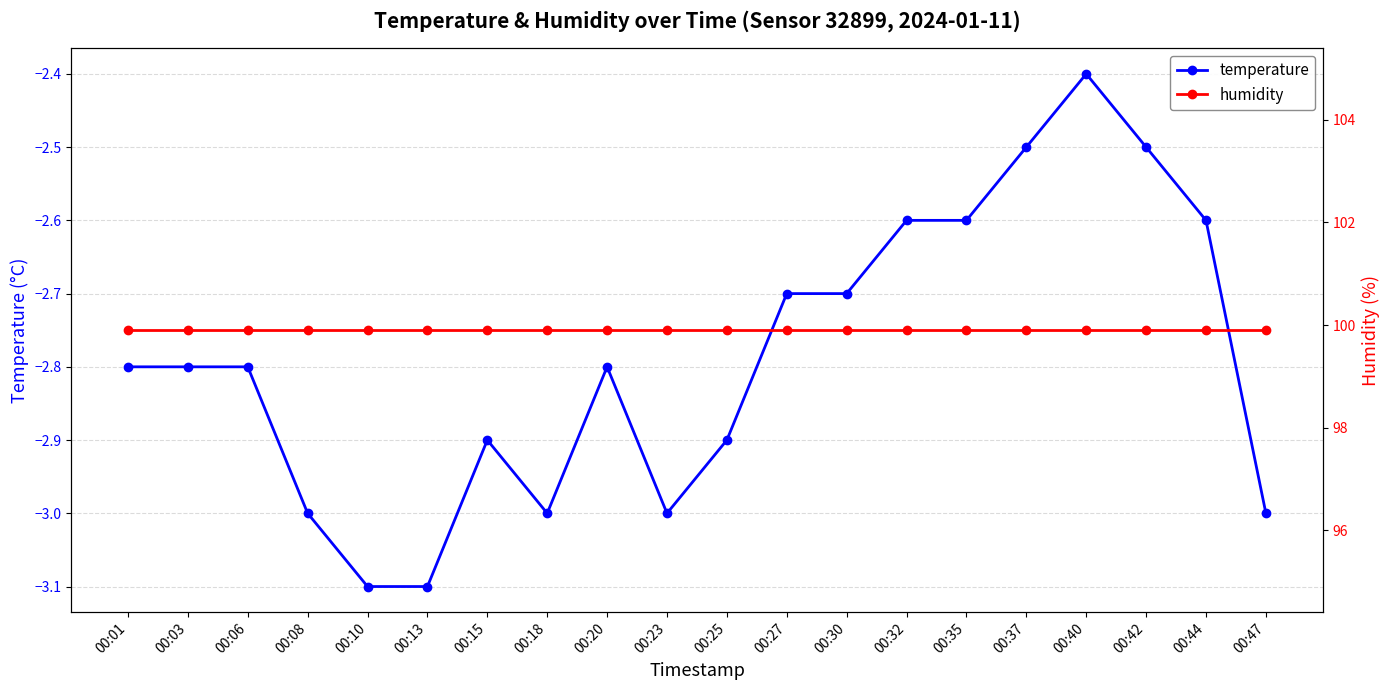

What is the spread (max minus min) of values at 00:15?

102.8